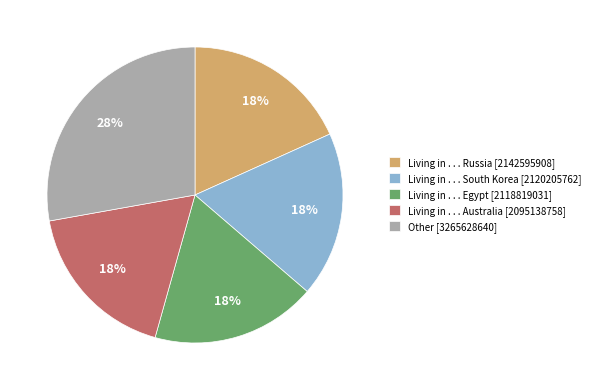

Does any single category account for the majority?

No